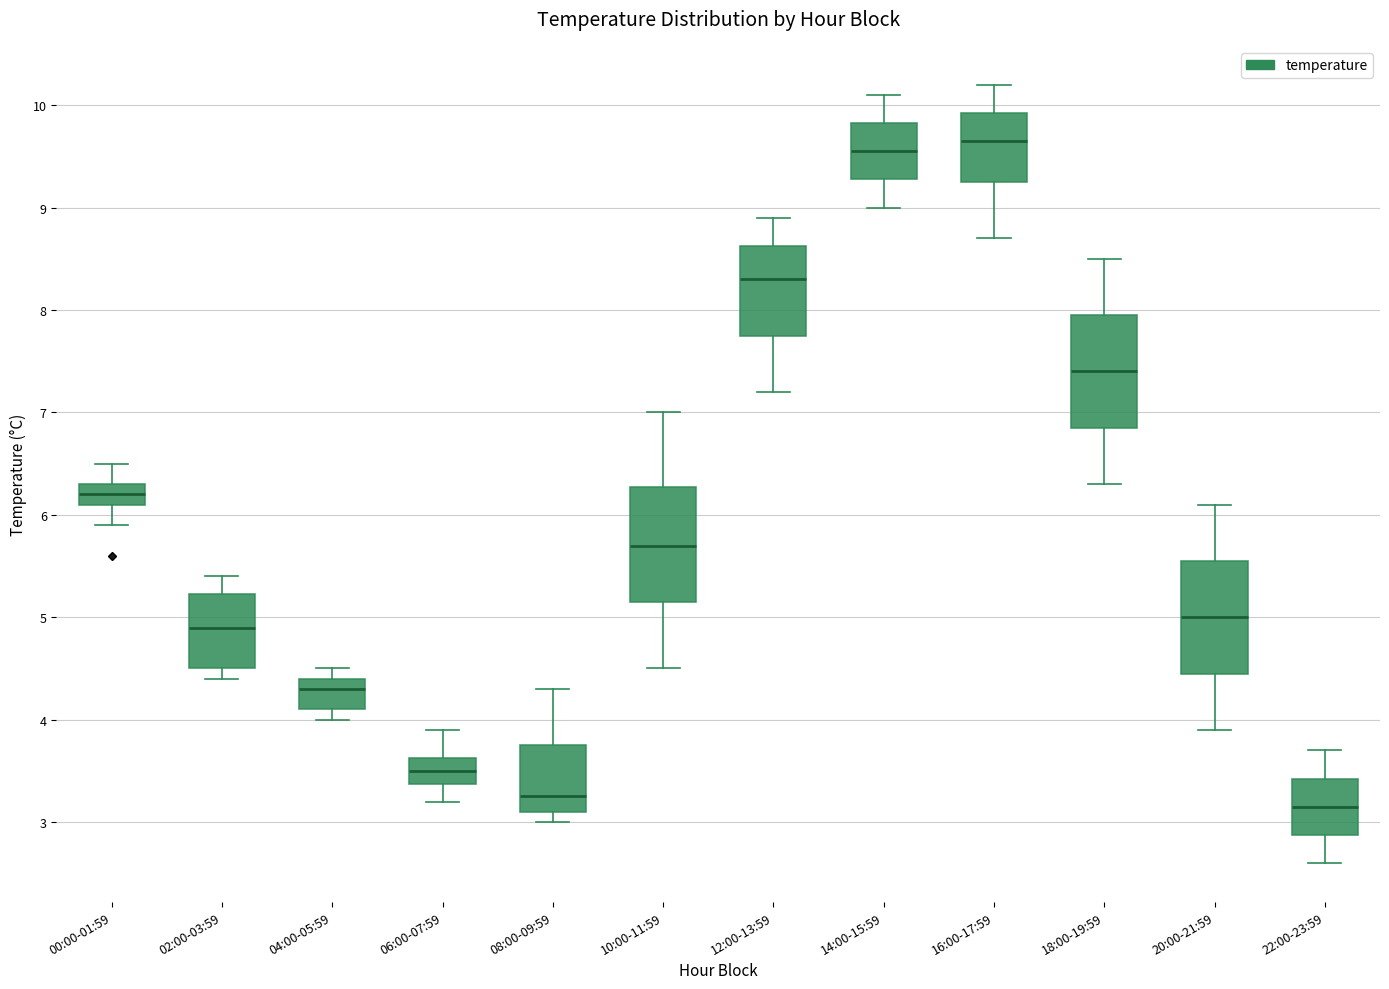

Reading left to right, read every box against the y-axis: the position of its median line, the range the box covers, and the ends of its whiskers. The values are not printed on the chart, so give them approximately, as read against the axis.

00:00-01:59: median 6.2, box 6.1 to 6.3, whiskers 5.9 to 6.5
02:00-03:59: median 4.9, box 4.5 to 5.2, whiskers 4.4 to 5.4
04:00-05:59: median 4.3, box 4.1 to 4.4, whiskers 4.0 to 4.5
06:00-07:59: median 3.5, box 3.4 to 3.6, whiskers 3.2 to 3.9
08:00-09:59: median 3.3, box 3.1 to 3.8, whiskers 3.0 to 4.3
10:00-11:59: median 5.7, box 5.2 to 6.3, whiskers 4.5 to 7.0
12:00-13:59: median 8.3, box 7.8 to 8.6, whiskers 7.2 to 8.9
14:00-15:59: median 9.6, box 9.3 to 9.8, whiskers 9.0 to 10.1
16:00-17:59: median 9.7, box 9.3 to 9.9, whiskers 8.7 to 10.2
18:00-19:59: median 7.4, box 6.9 to 8.0, whiskers 6.3 to 8.5
20:00-21:59: median 5.0, box 4.5 to 5.6, whiskers 3.9 to 6.1
22:00-23:59: median 3.2, box 2.9 to 3.4, whiskers 2.6 to 3.7